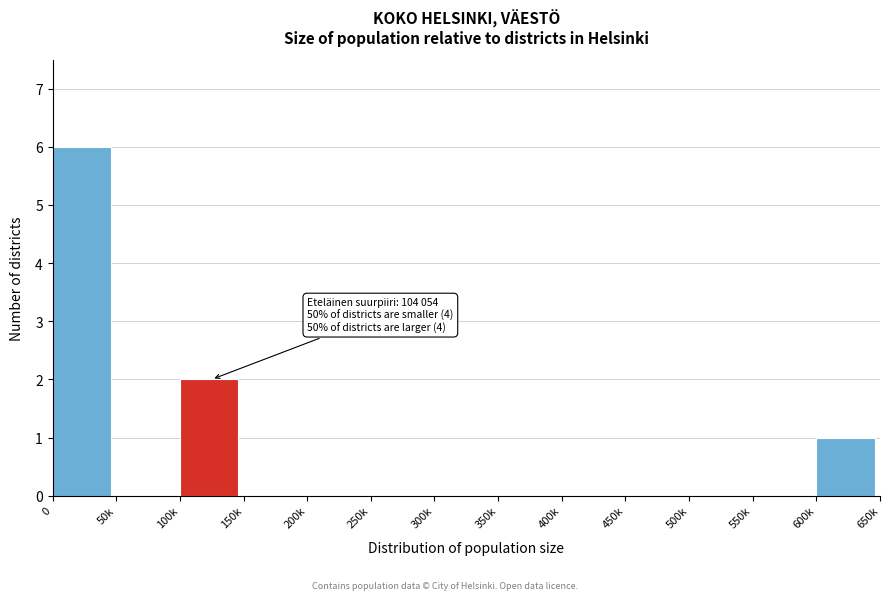

Reading left to right, what are all the values shown in this chart?

0=6	50k=0	100k=2	150k=0	200k=0	250k=0	300k=0	350k=0	400k=0	450k=0	500k=0	550k=0	600k=1